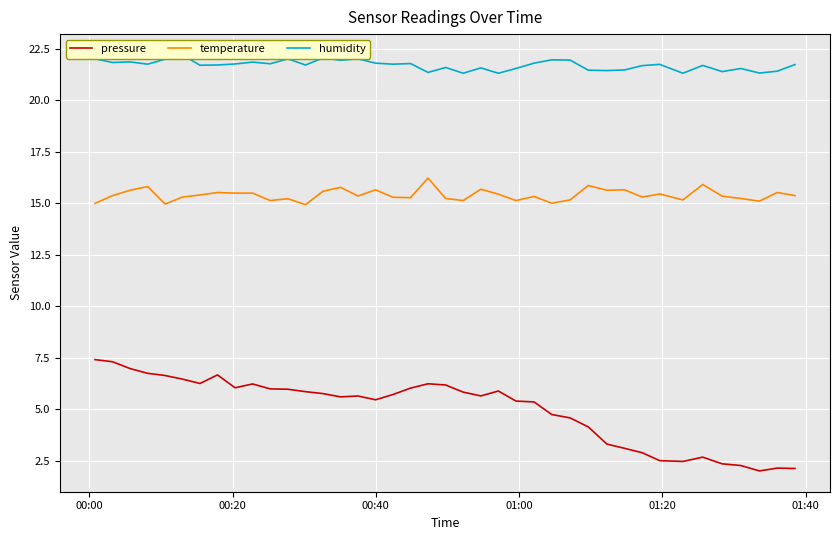

True or false: temperature and pressure cross at least once.

False